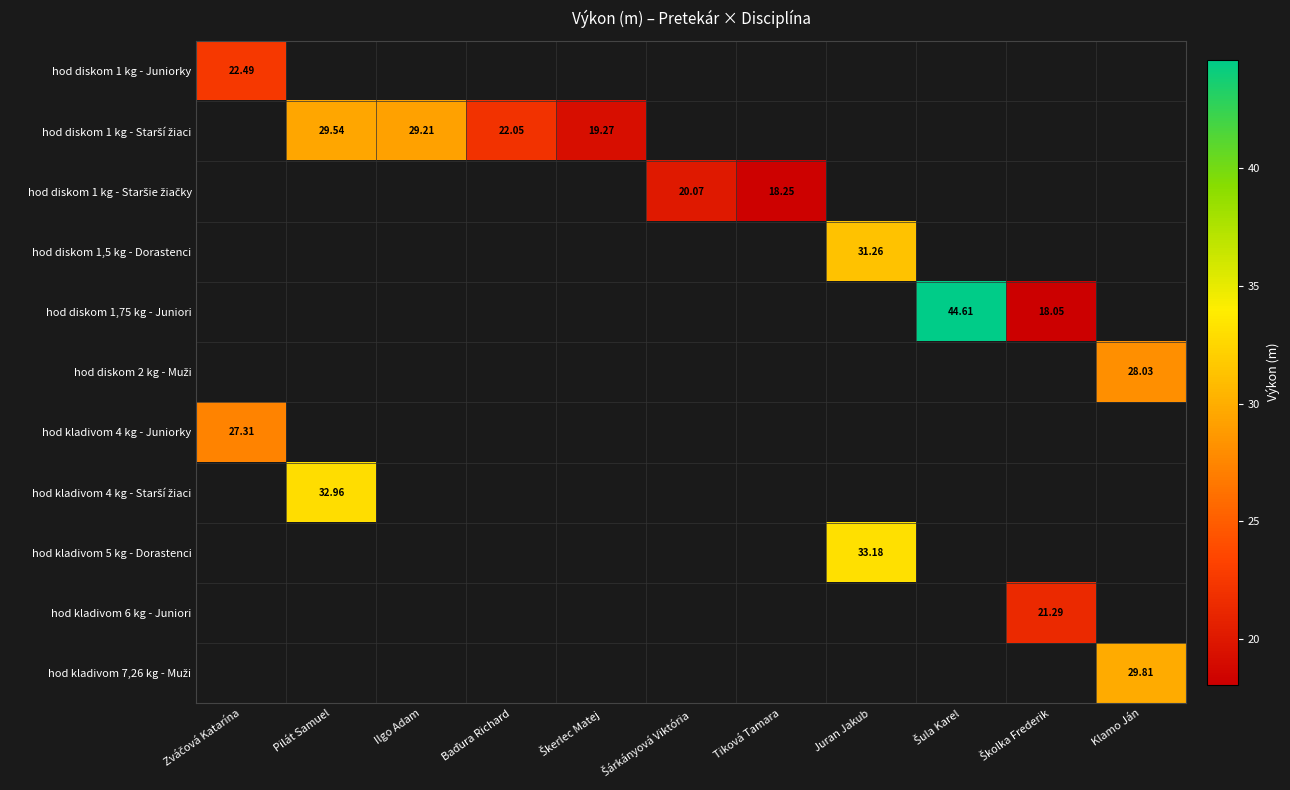

Which label corresponds to the largest value in the chart?

Šula Karel